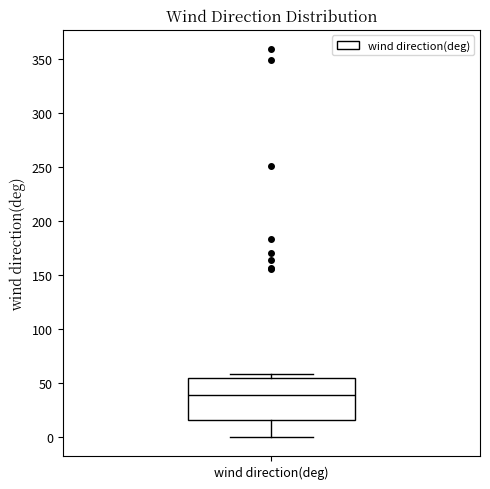

Where does the median line of the box for wind direction(deg) sit on the y-axis? The values are not printed on the chart, so give them approximately, as read against the axis.

40